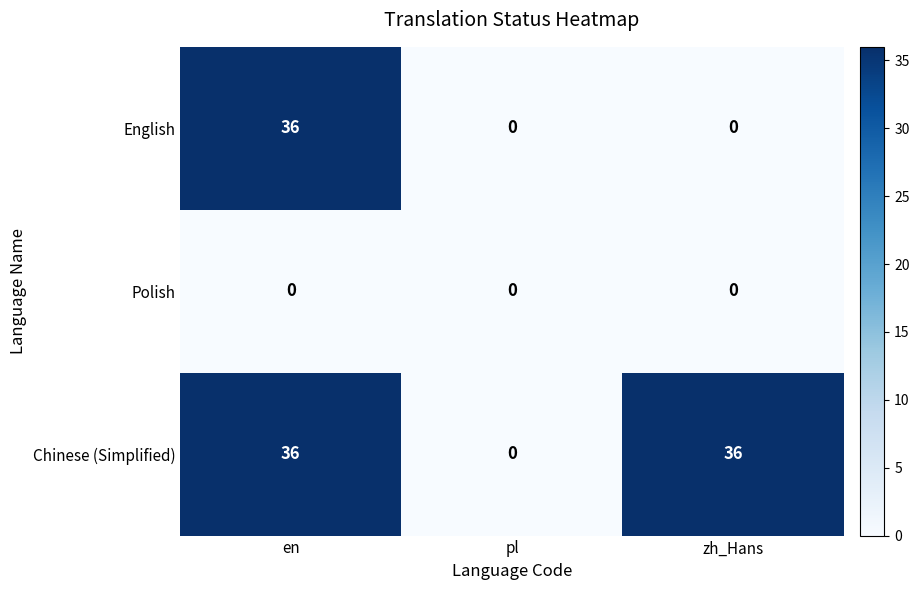

How many values in Chinese (Simplified) are above zero?

2